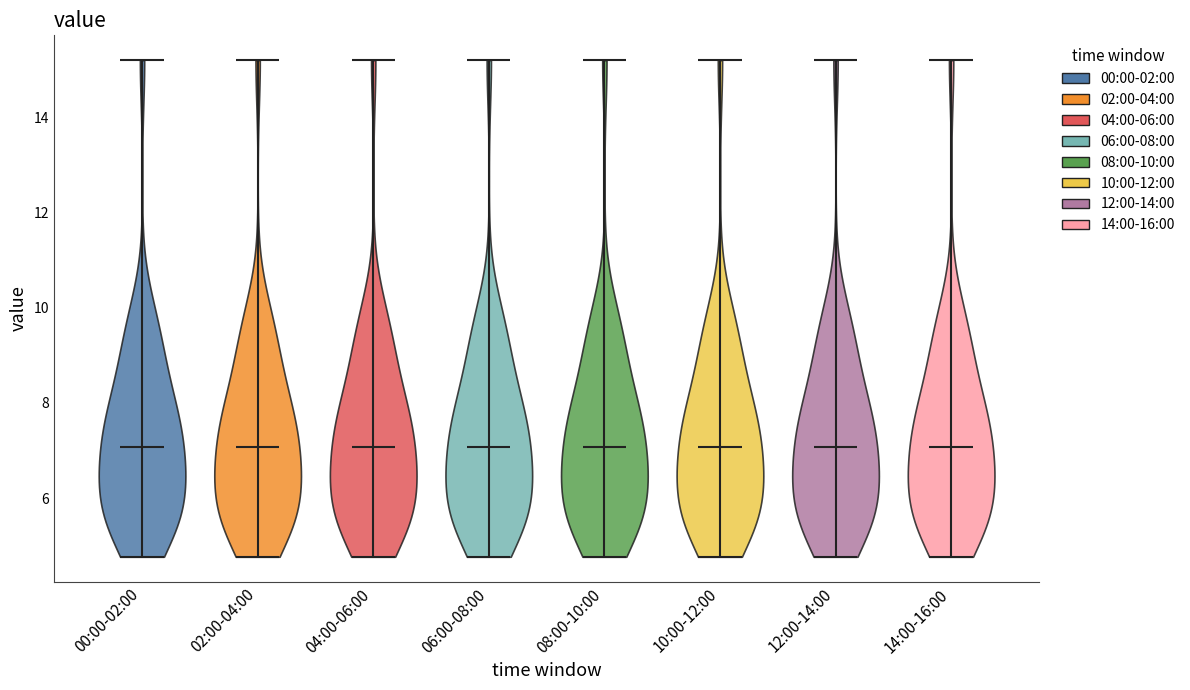

Reading left to right, read every violin against the y-axis: where its median line is, and the lowest and highest points it reaches. The values are not printed on the chart, so give them approximately, as read against the axis.

00:00-02:00: median line 7.0, lowest point 4.8, highest point 15.2
02:00-04:00: median line 7.0, lowest point 4.8, highest point 15.2
04:00-06:00: median line 7.0, lowest point 4.8, highest point 15.2
06:00-08:00: median line 7.0, lowest point 4.8, highest point 15.2
08:00-10:00: median line 7.0, lowest point 4.8, highest point 15.2
10:00-12:00: median line 7.0, lowest point 4.8, highest point 15.2
12:00-14:00: median line 7.0, lowest point 4.8, highest point 15.2
14:00-16:00: median line 7.0, lowest point 4.8, highest point 15.2